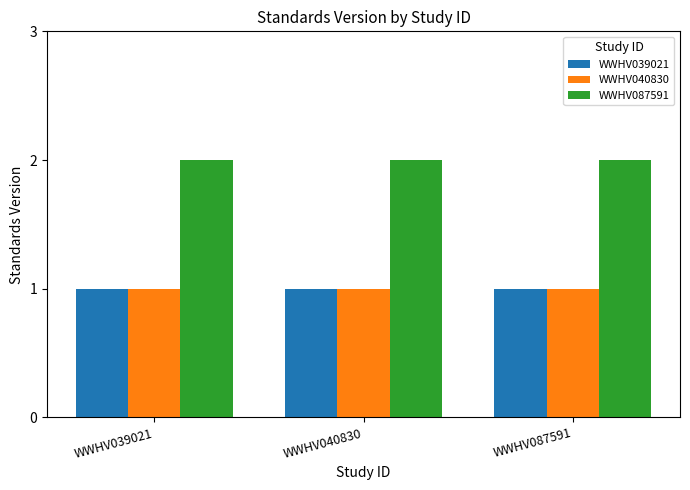

Which series has the largest total across all categories?

WWHV087591